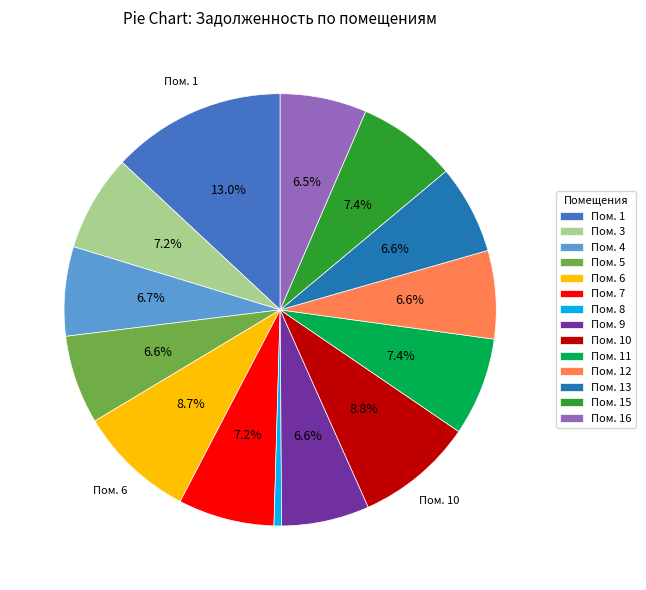

Which has a higher value, Пом. 1 or Пом. 15?

Пом. 1